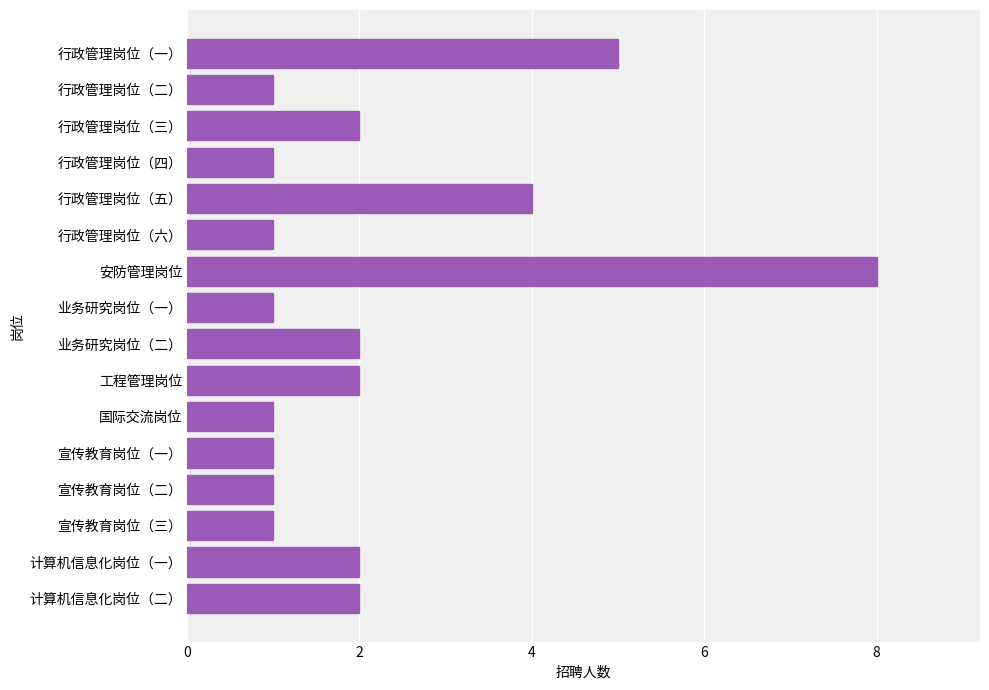

Which category has the highest value across all series?

安防管理岗位